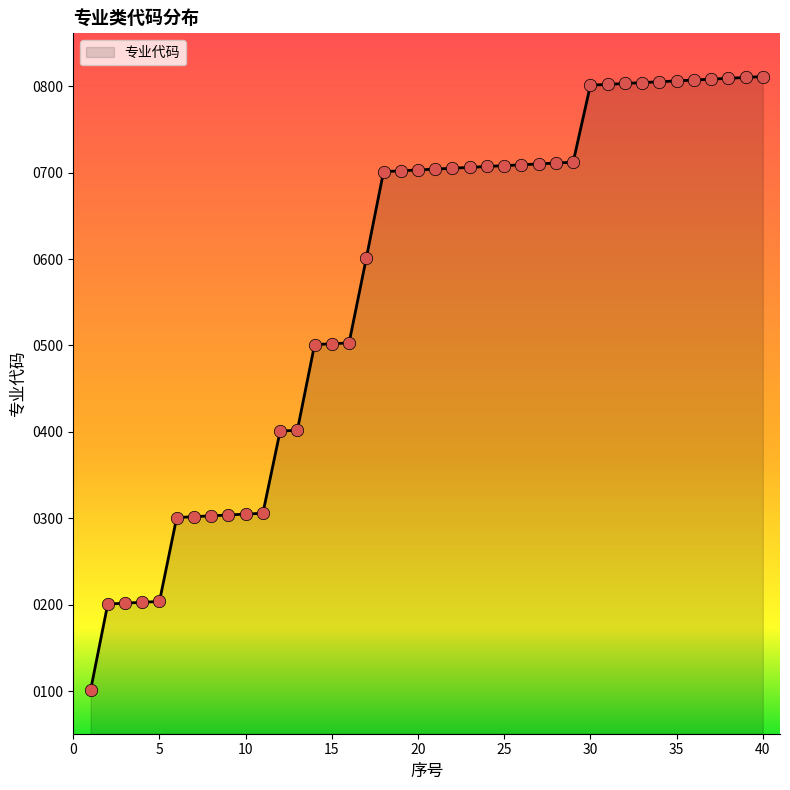

What is the greatest value displayed?

811